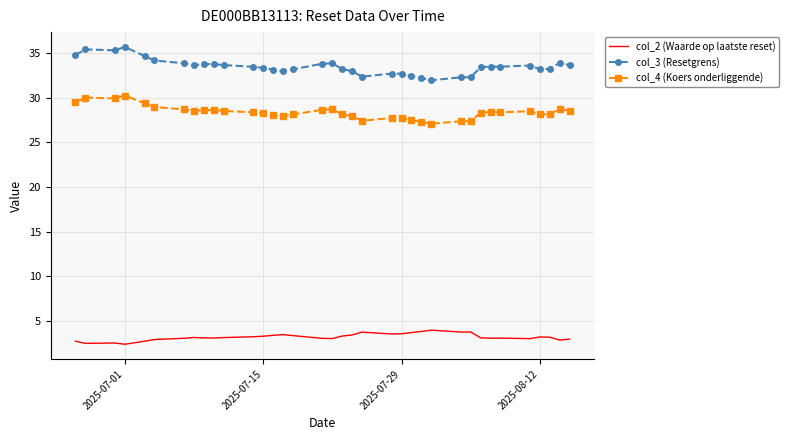

Which series has the largest total across all categories?

col_3 (Resetgrens)